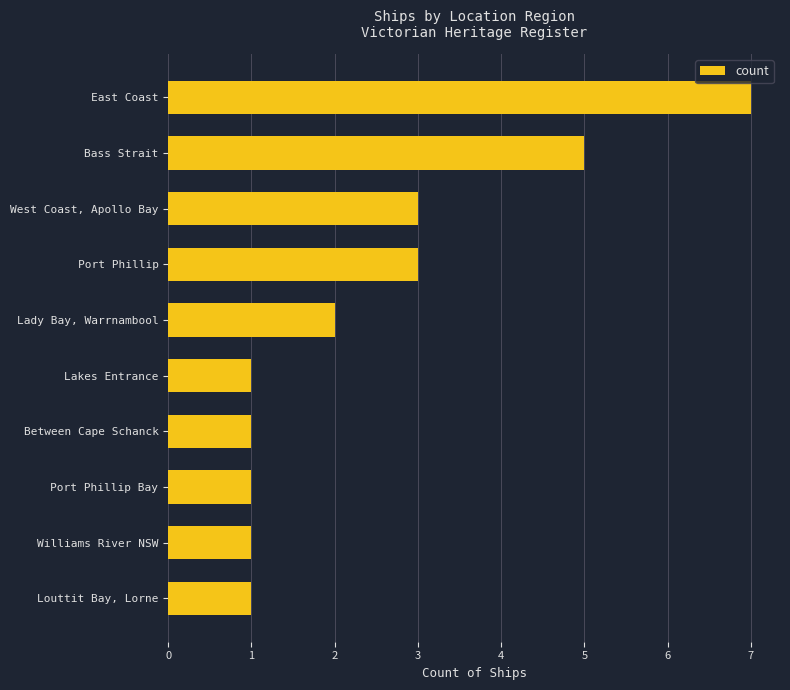

What is the label of the 10th bar from the top?

Louttit Bay, Lorne